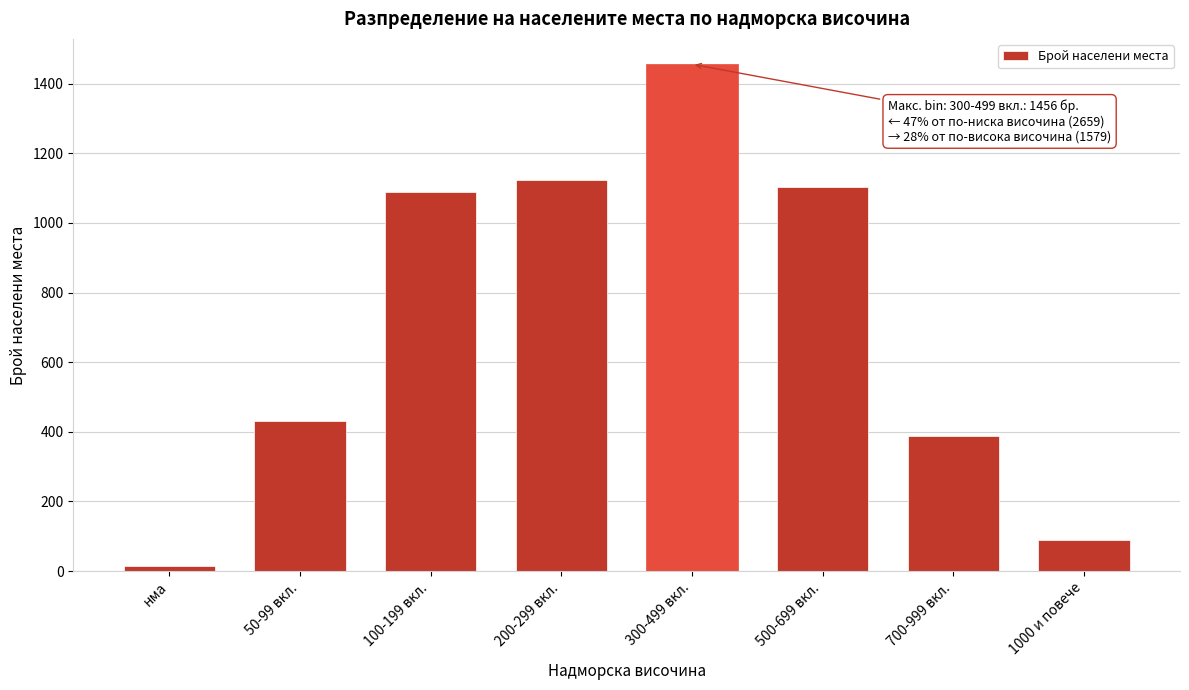

Reading left to right, transcribe all the data shown in this chart.

14	432	1089	1124	1456	1102	389	88